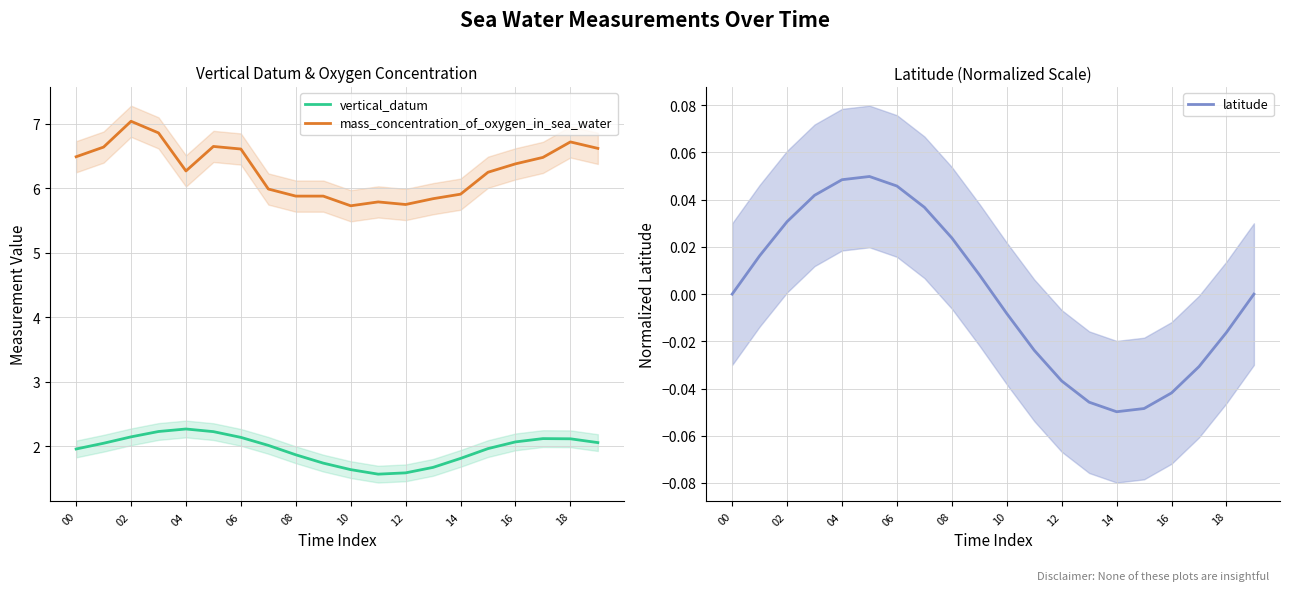

The latitude series shows -0.0 at 10. True or false?

False